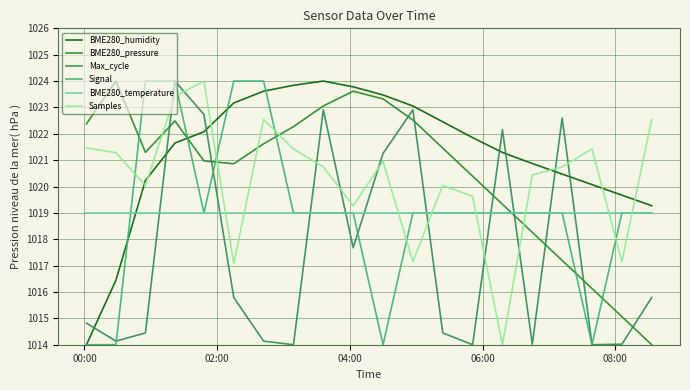

Which series has the largest total across all categories?

BME280_humidity